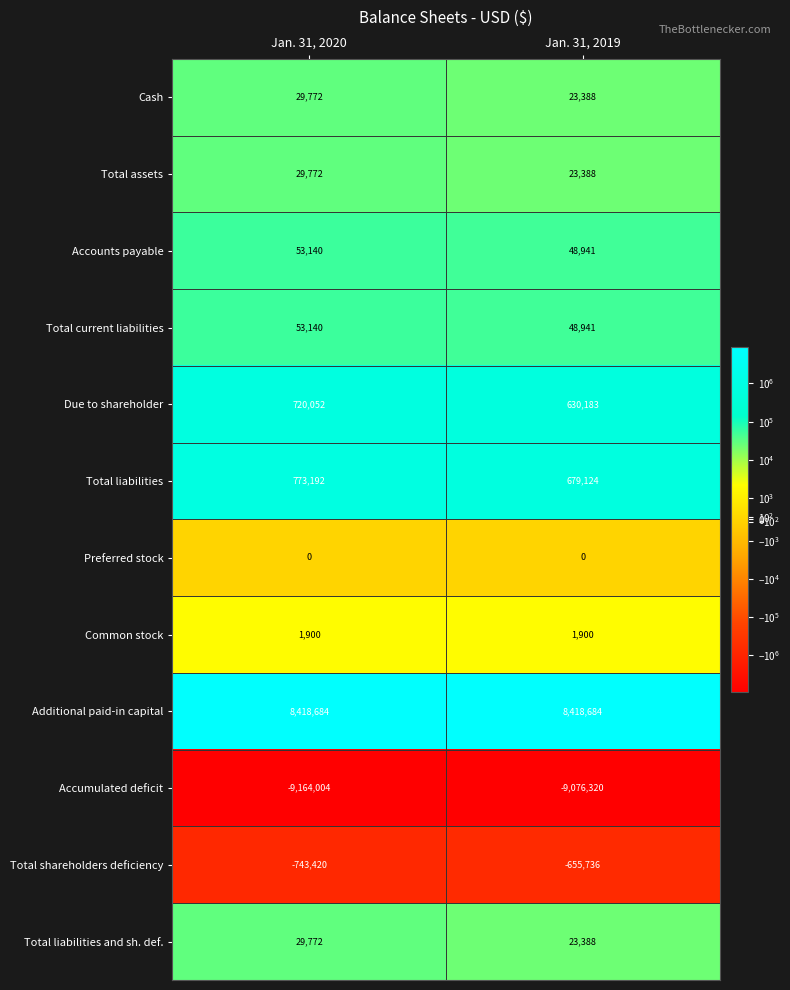

At which label is Total current liabilities closest to 51040?

Jan. 31, 2019